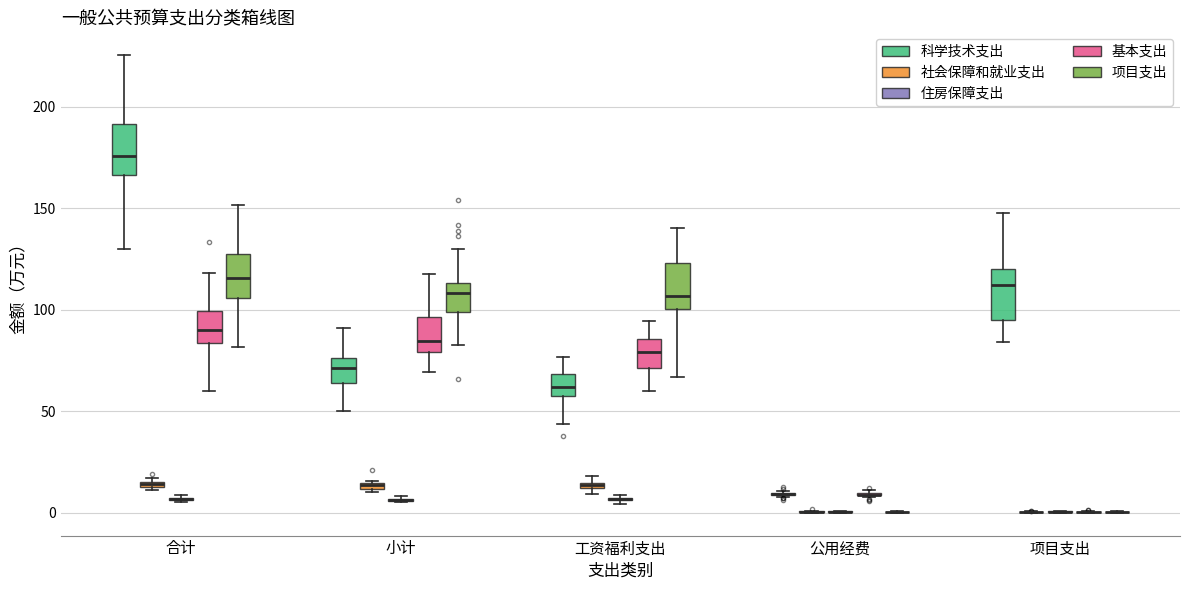

Where does the median line of the box for 合计 (项目支出) sit on the y-axis? The values are not printed on the chart, so give them approximately, as read against the axis.

115